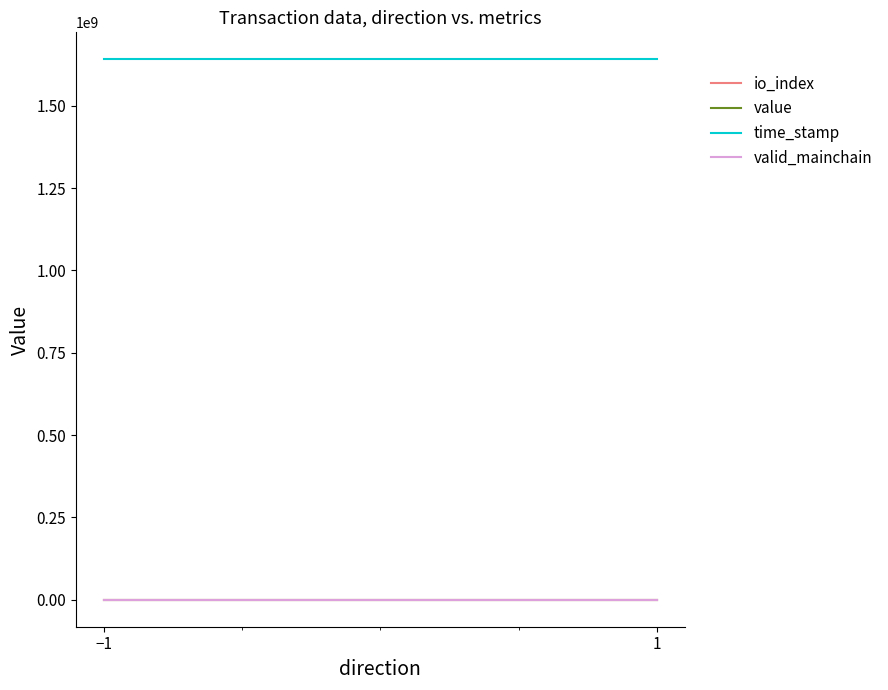

Is it true that value equals 6.7 at −1?

True